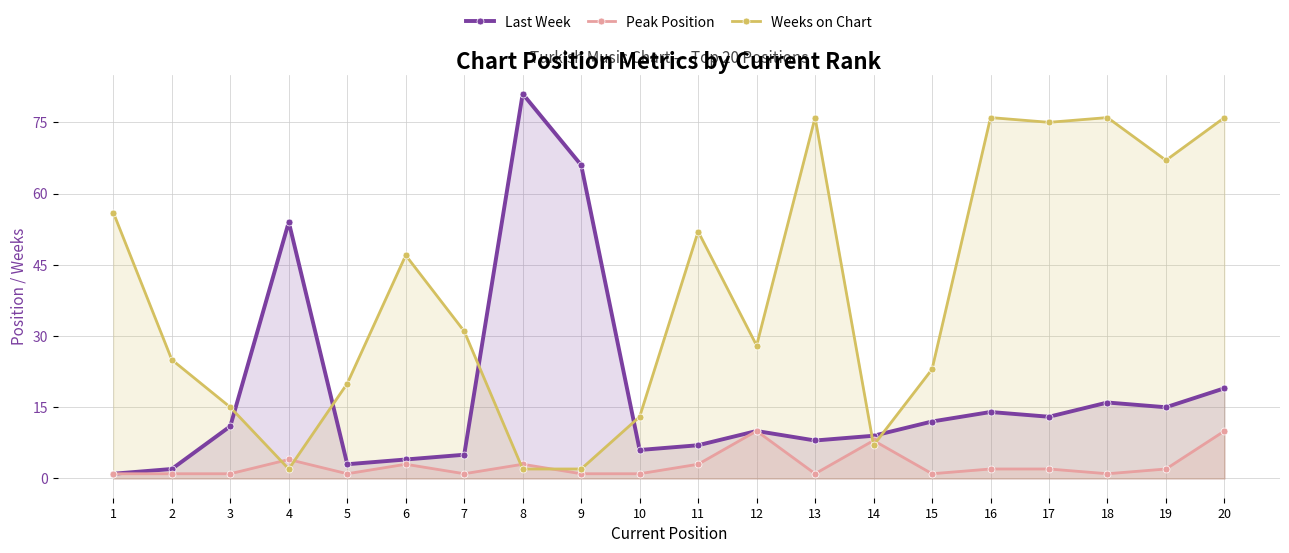

The Weeks on Chart series shows 39 at 19. True or false?

False